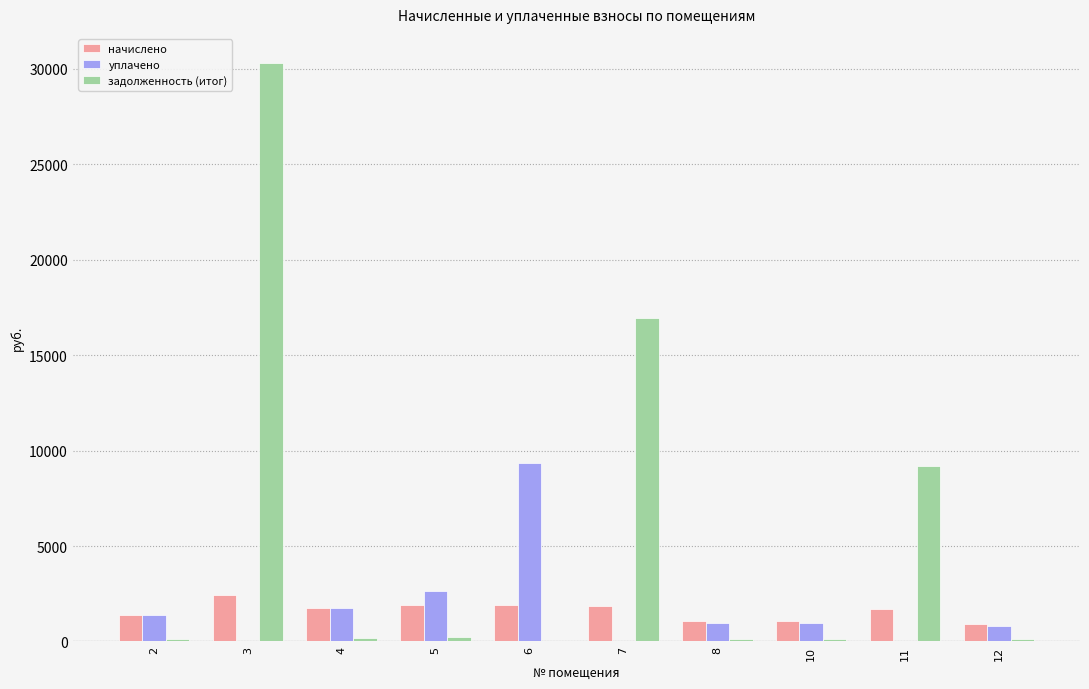

How many groups of bars are there?

10